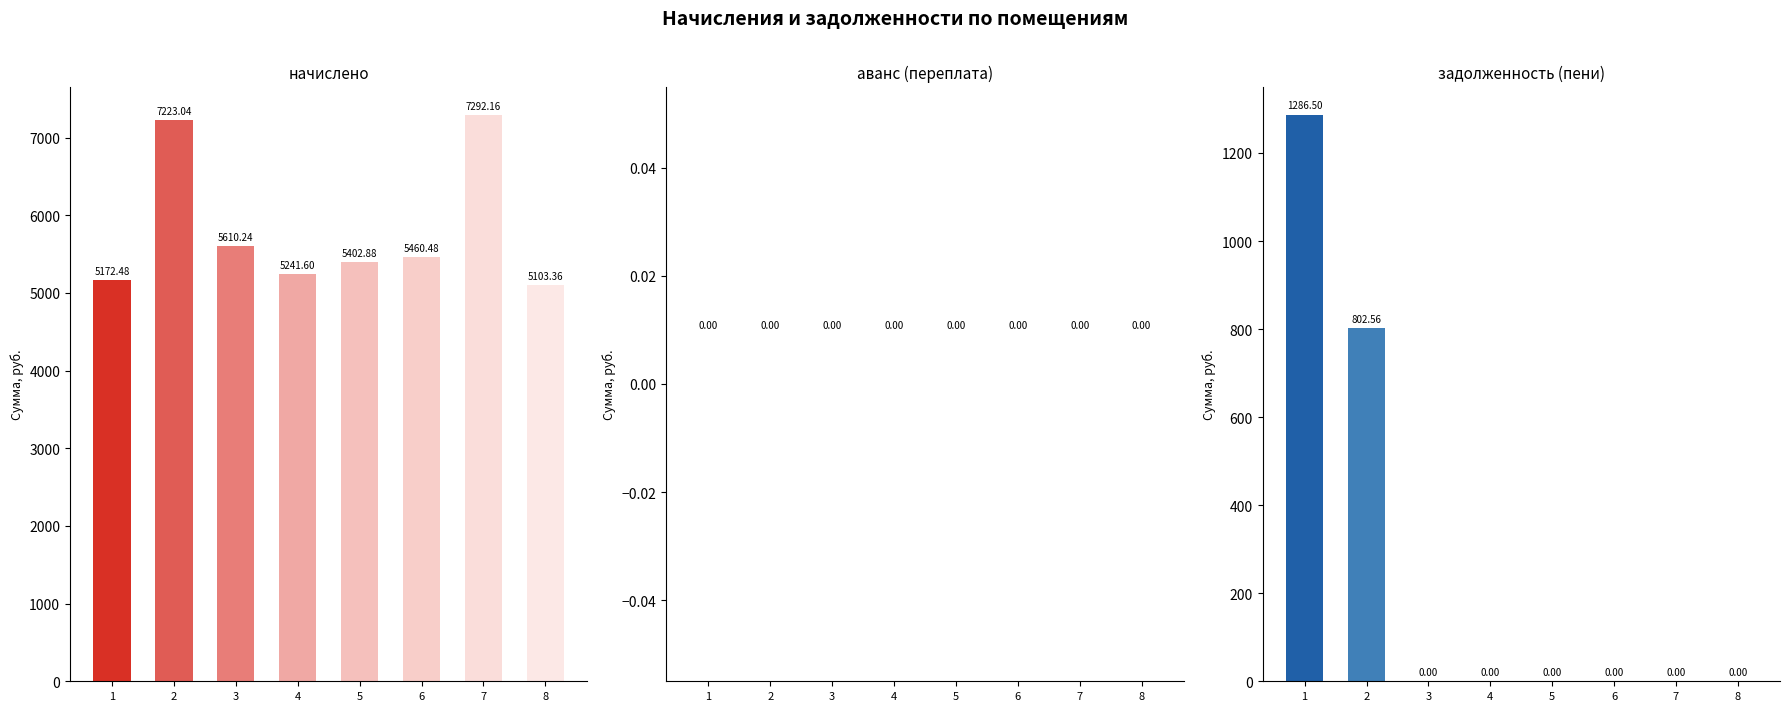

Which label corresponds to the largest value in the chart?

7